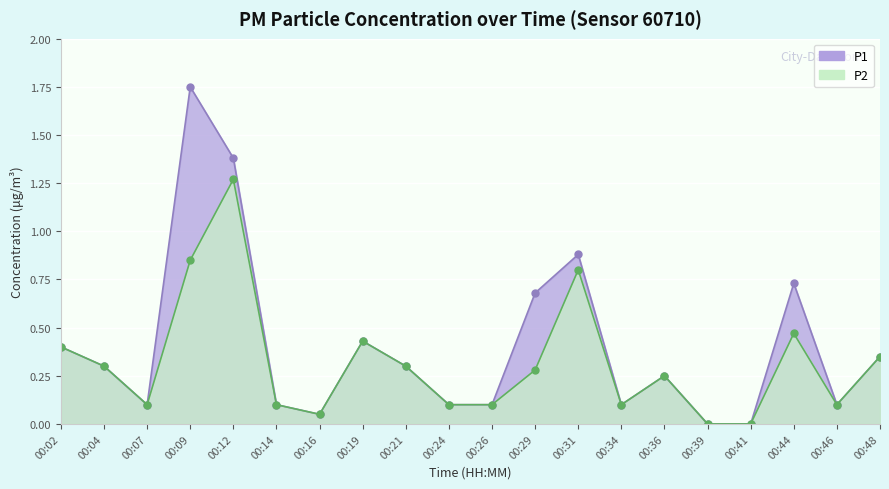

What is the sum of all P1 values?

8.1